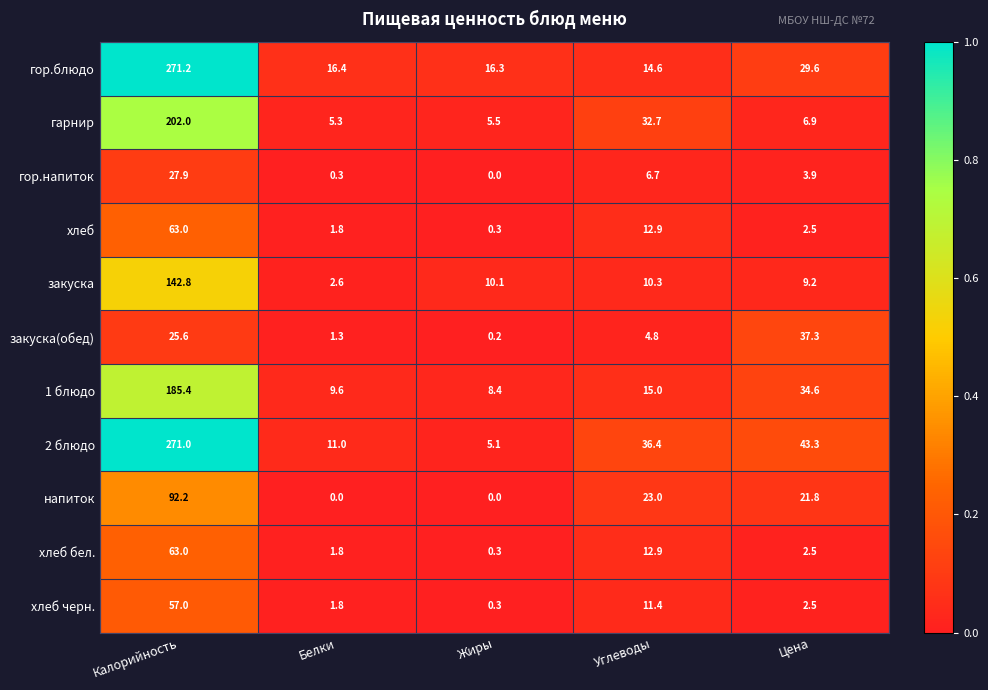

Which series has the largest total across all categories?

2 блюдо